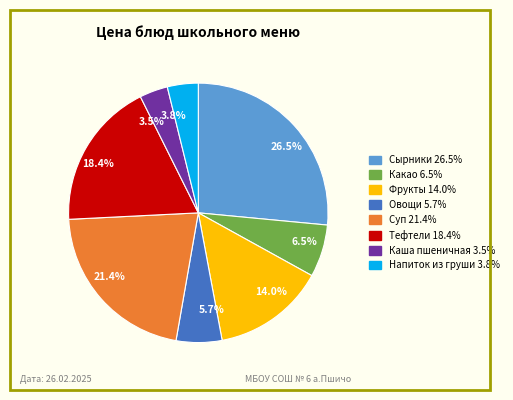

How many segments does this pie chart have?

8